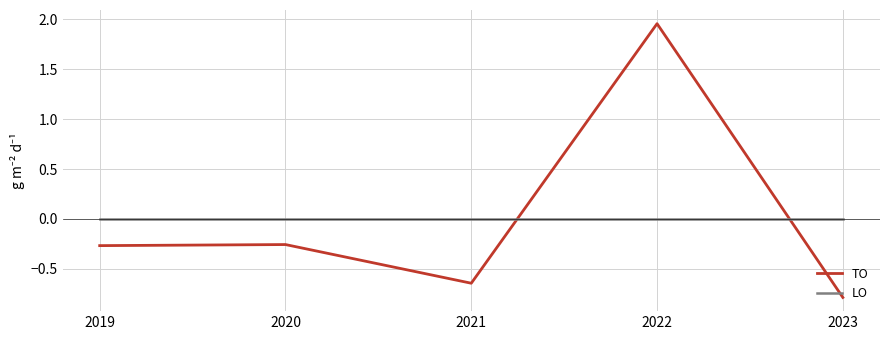

Does the chart have visible grid lines?

Yes